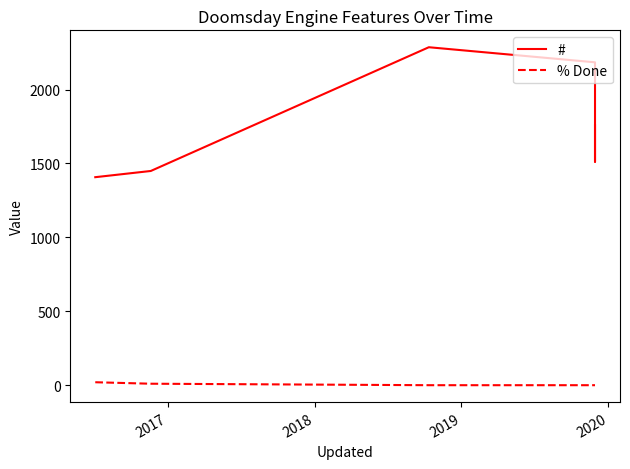

At which label does # first exceed 1758?

2018